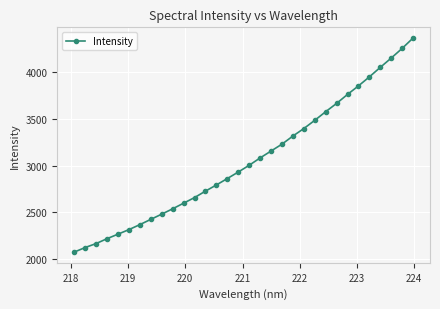

What is the smallest value displayed?

2075.6